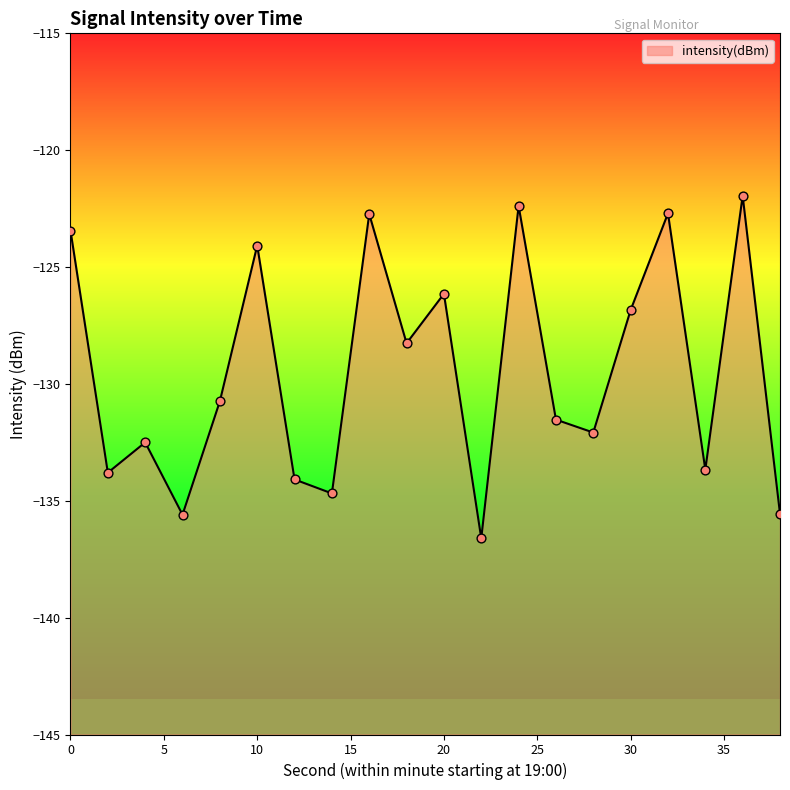

What is the change in value from 16 to 38?

-12.8